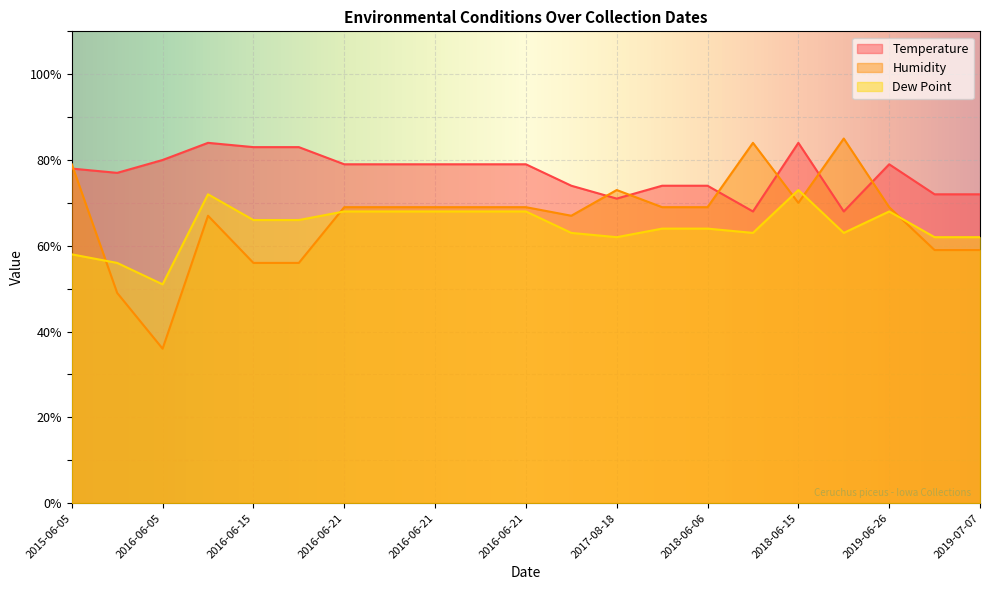

True or false: Temperature has more than 0 interior local peaks.

True